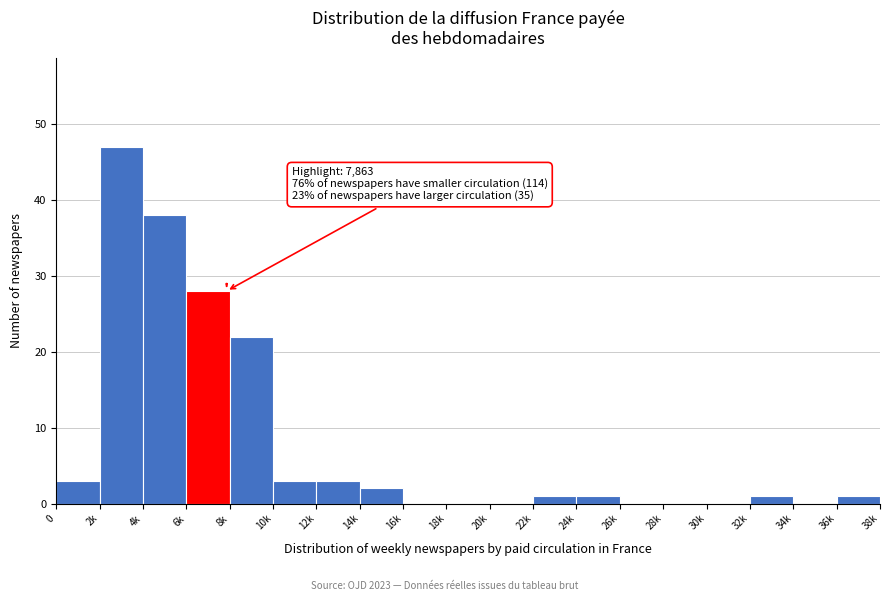

Reading left to right, list all the values displayed in this chart.

0=3	2k=47	4k=38	6k=28	8k=22	10k=3	12k=3	14k=2	16k=0	18k=0	20k=0	22k=1	24k=1	26k=0	28k=0	30k=0	32k=1	34k=0	36k=1